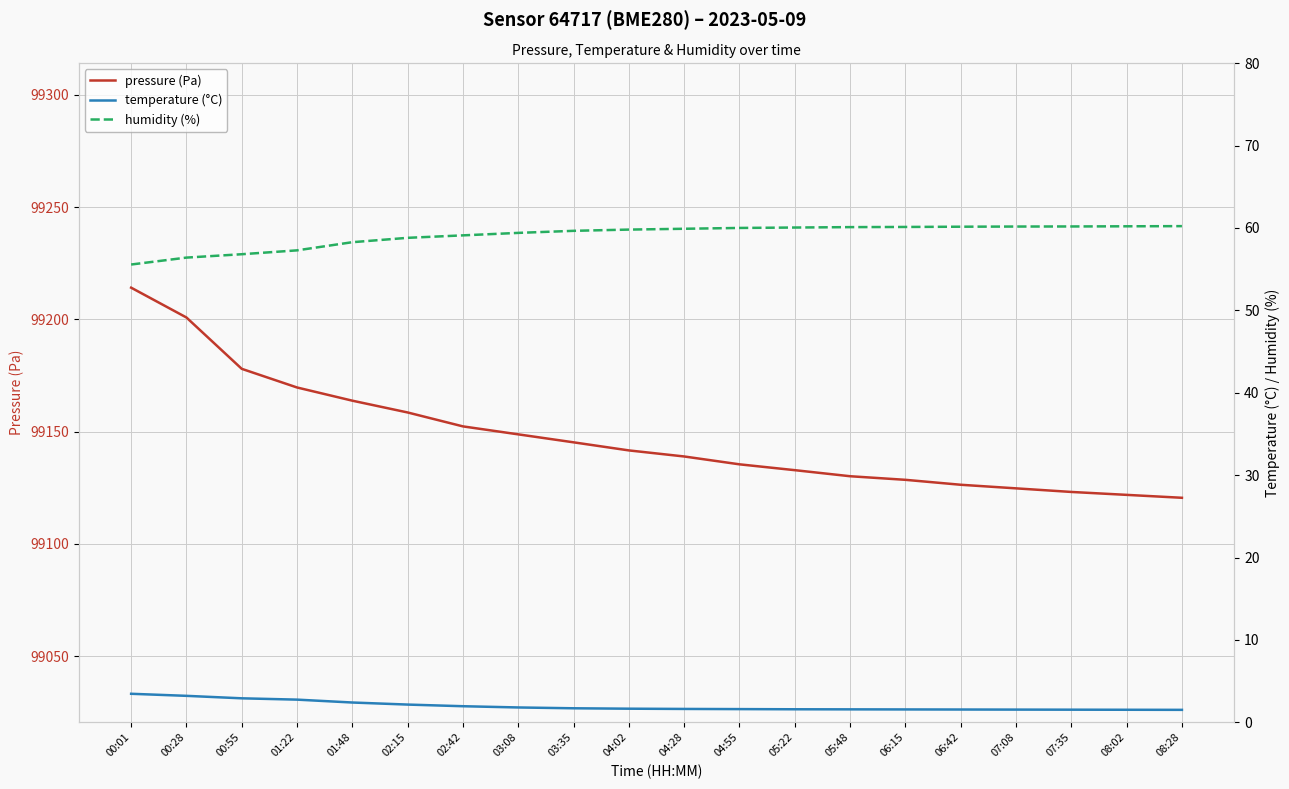

At how many categories does at least one series exceed 96063?

20